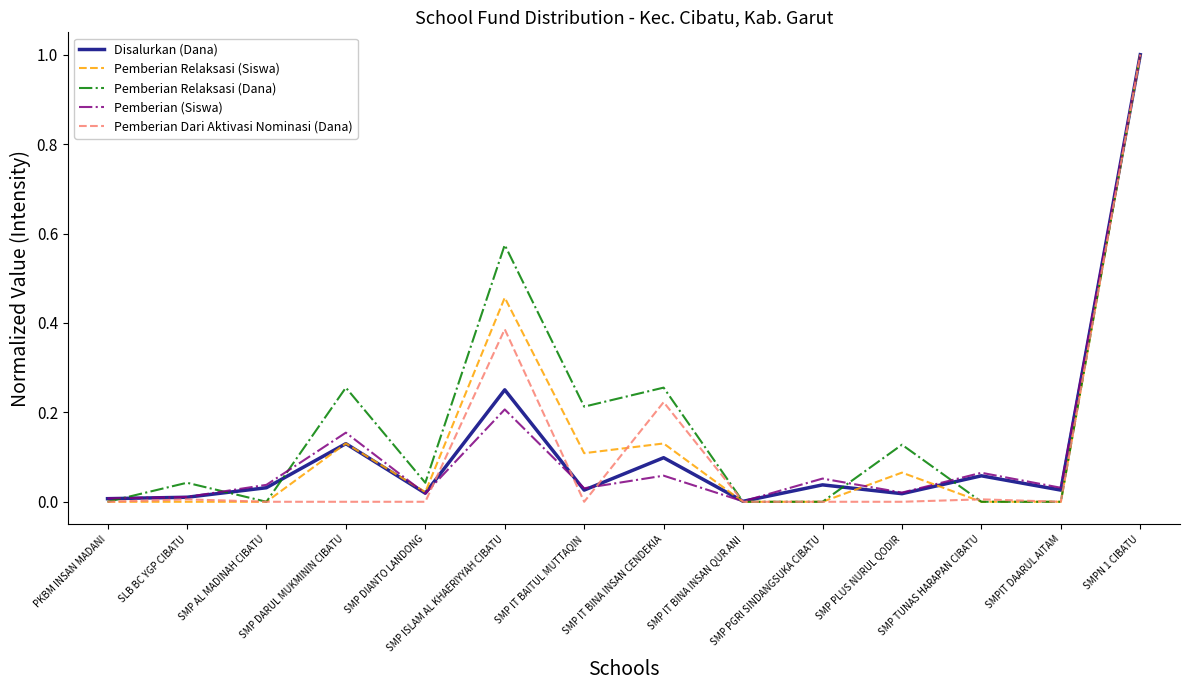

What is the maximum value for Disalurkan (Dana)?

1.0